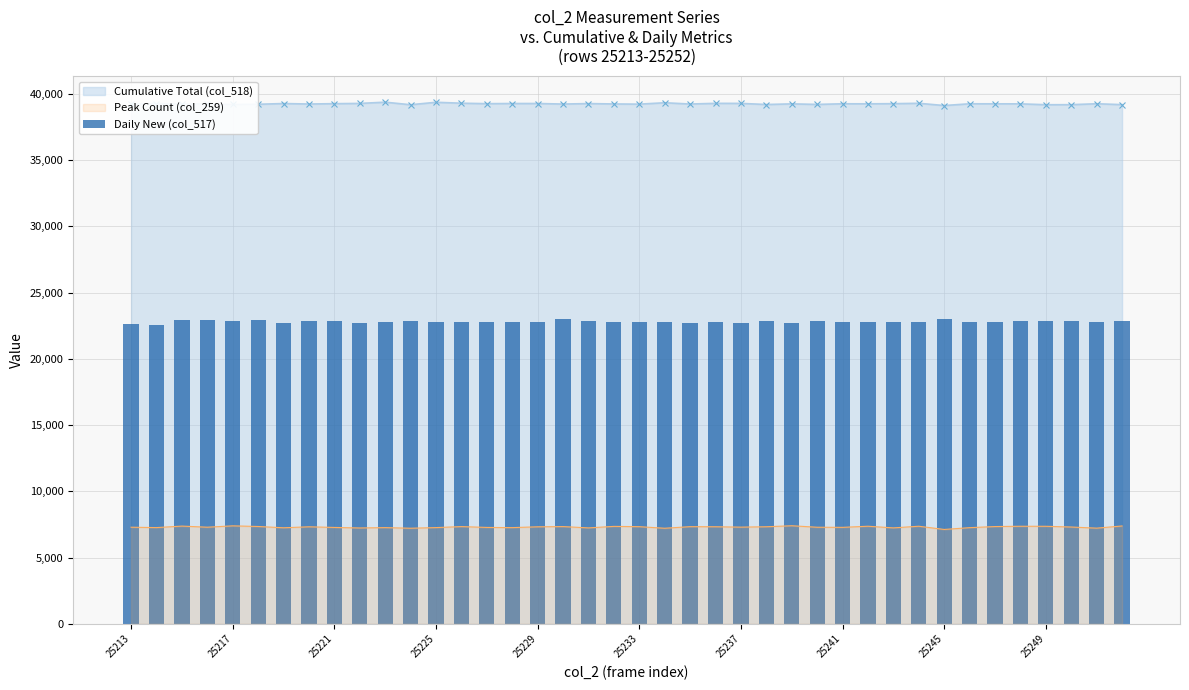

The value of Peak Count (col_259) at 25221 is 7280. True or false?

True